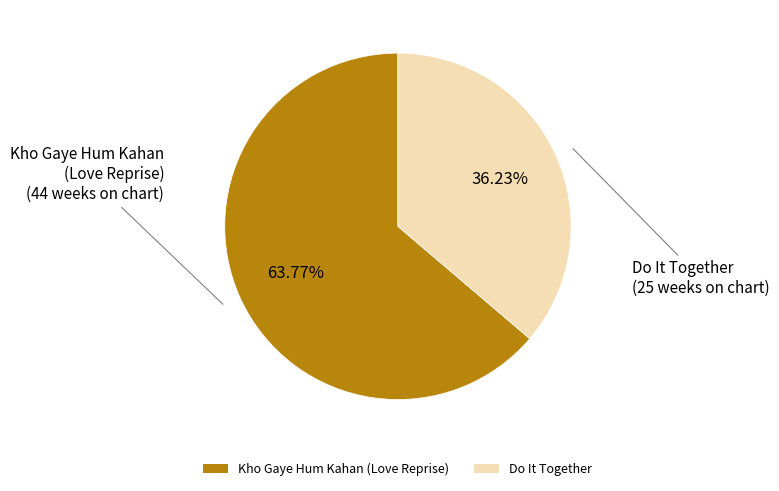

Combined, do Kho Gaye Hum Kahan (Love Reprise) and Do It Together account for over 50%?

Yes